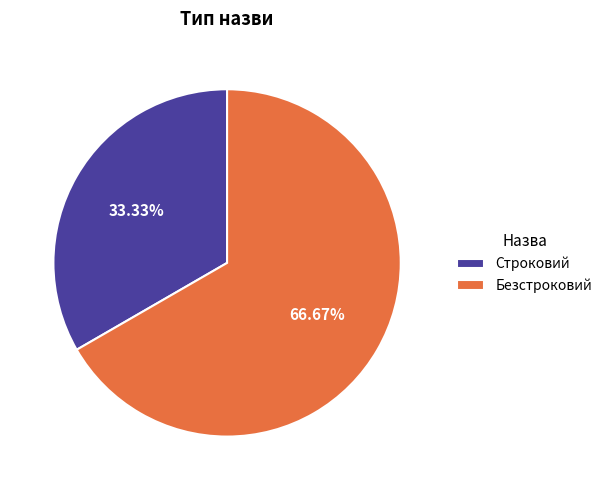

Which slice is the smallest?

Строковий